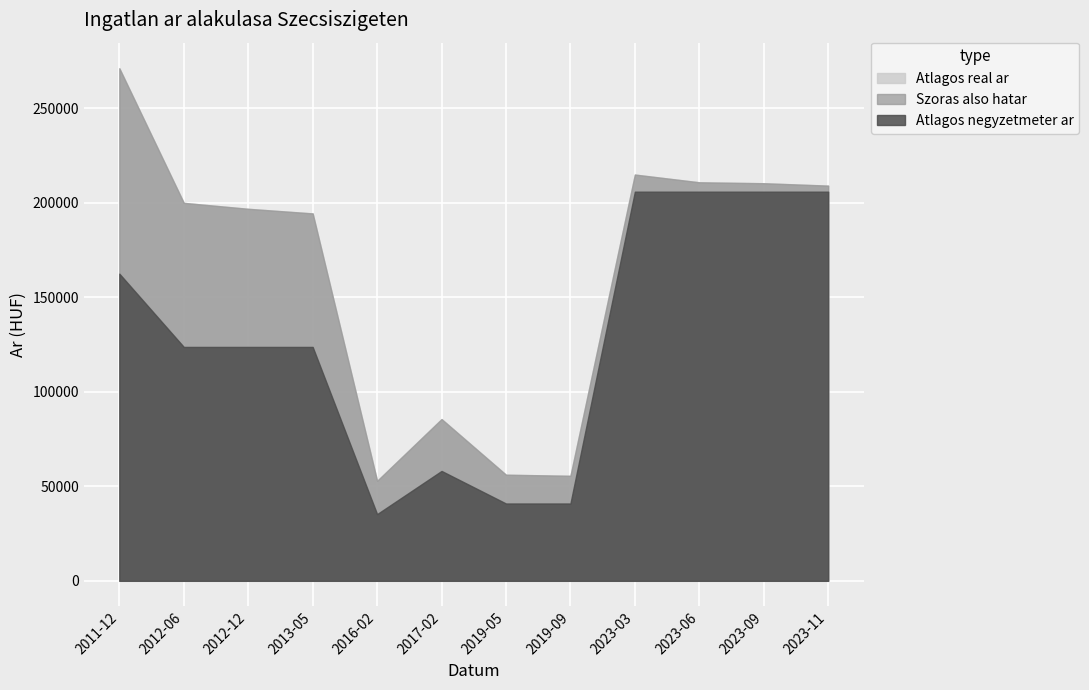

How many lines are shown in the chart?

3